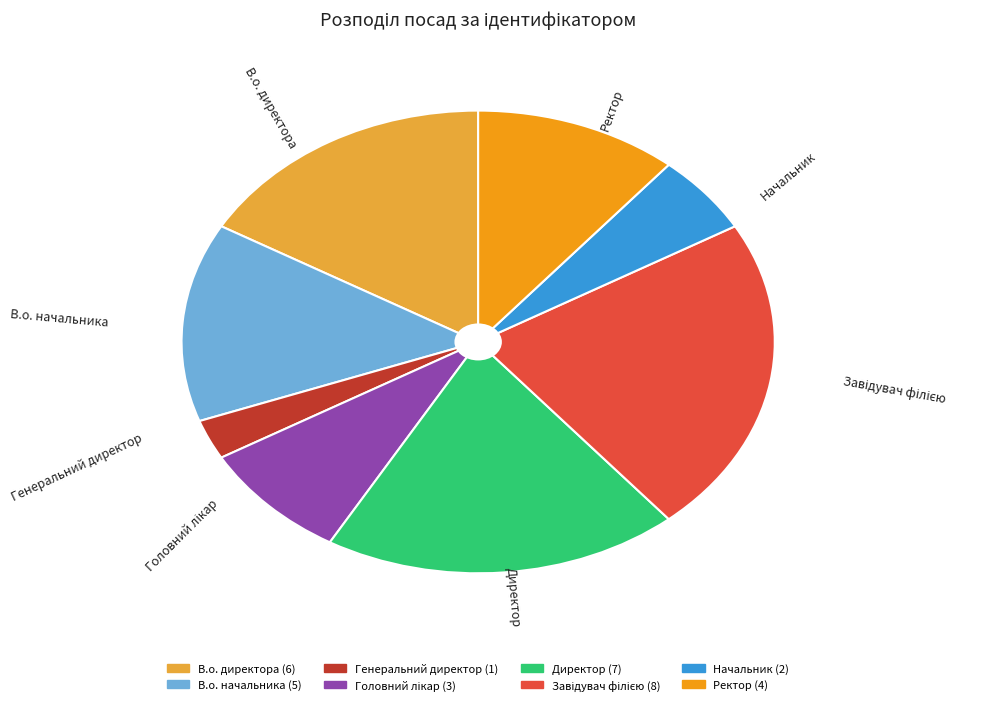

Combined, do В.о. директора and Ректор account for over 50%?

No